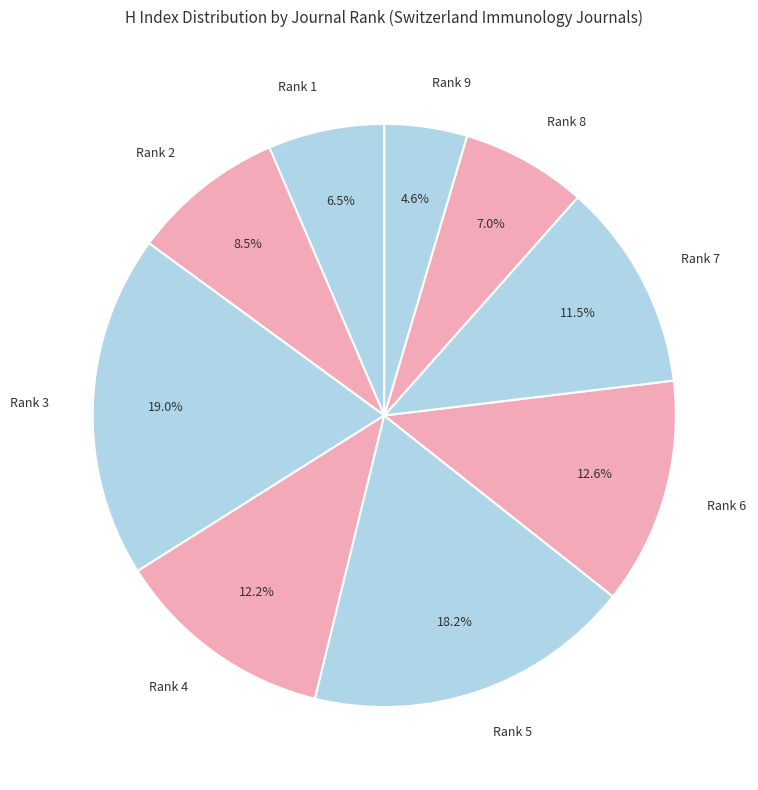

Which has a higher value, Rank 2 or Rank 5?

Rank 5